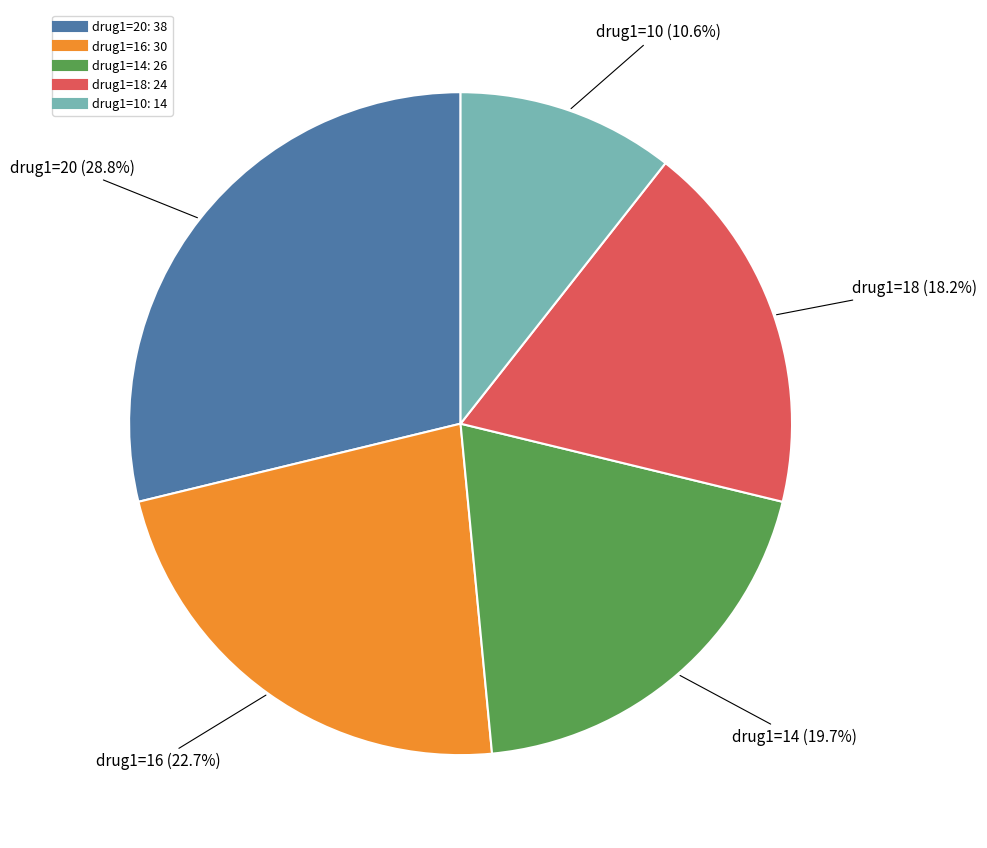

Count the number of slices in the pie.

5